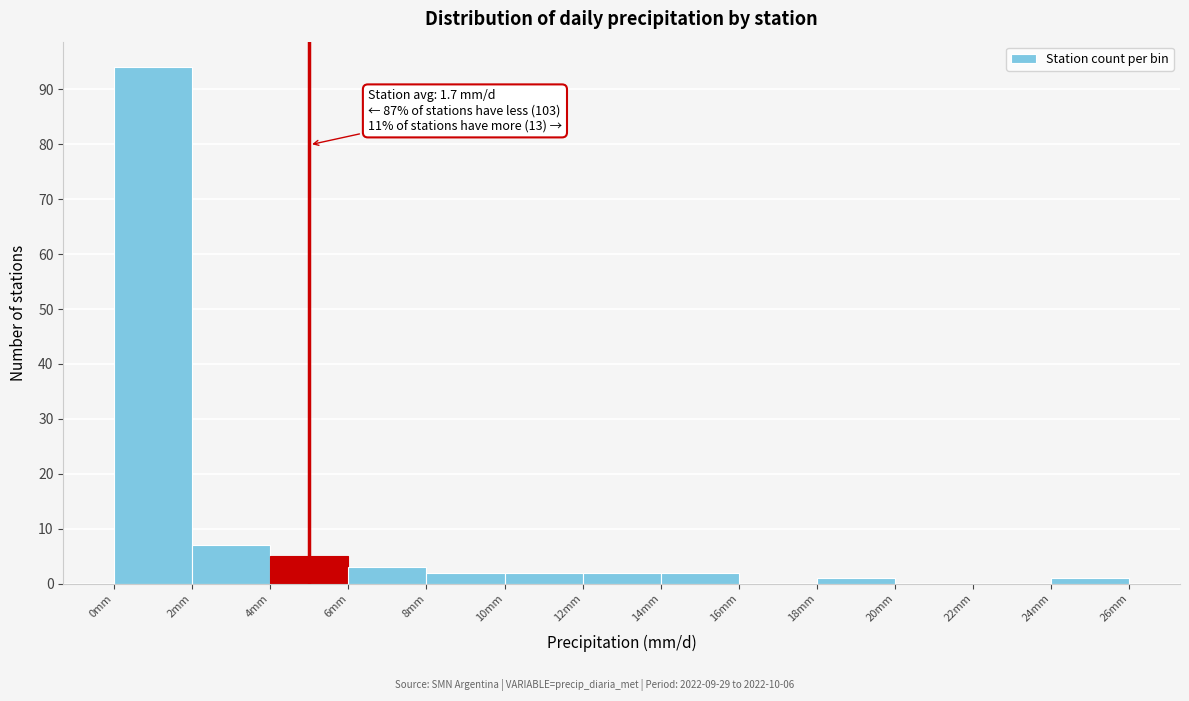

Over which range of the x-axis is the bar tallest?

0 to 2